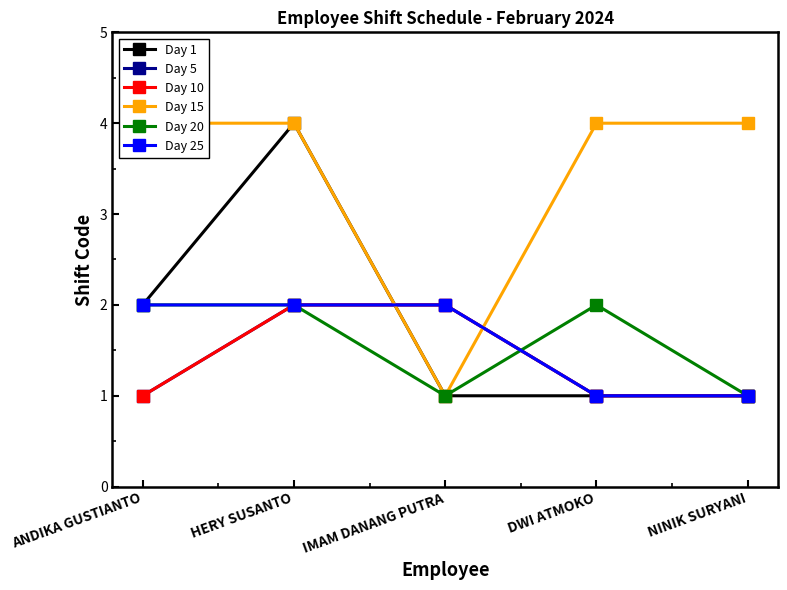

Between which two adjacent categories do Day 20 and Day 5 first intersect?

IMAM DANANG PUTRA and DWI ATMOKO